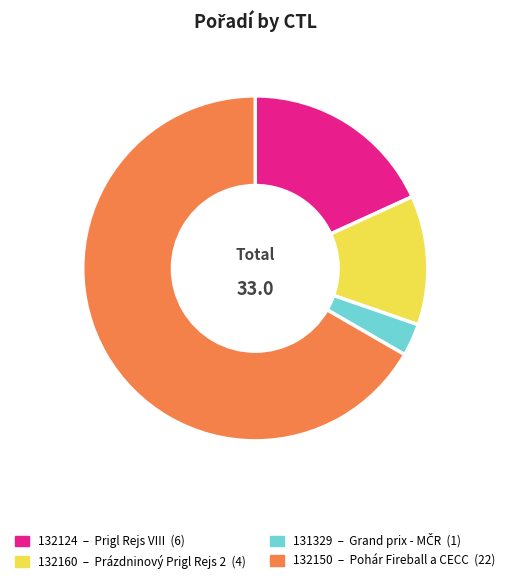

What is the smallest slice in the pie chart?

131329